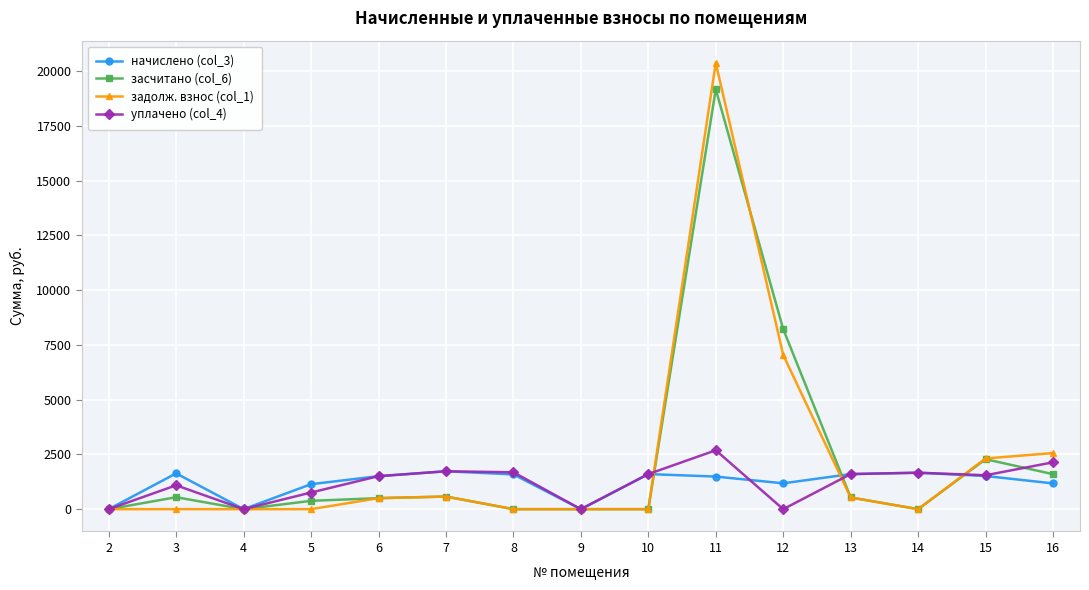

True or false: уплачено (col_4) has more than 2 interior local peaks.

True